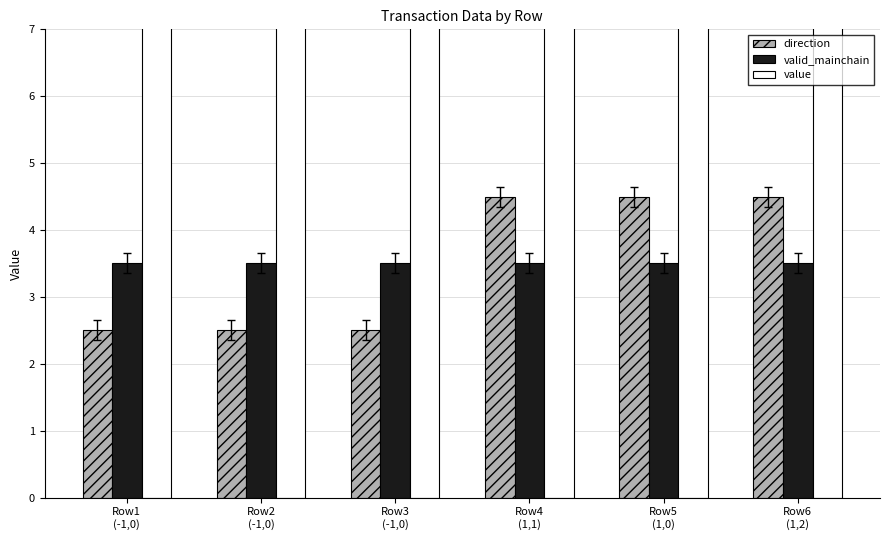

What is the total value across all series at Row1
(-1,0)?

13.3